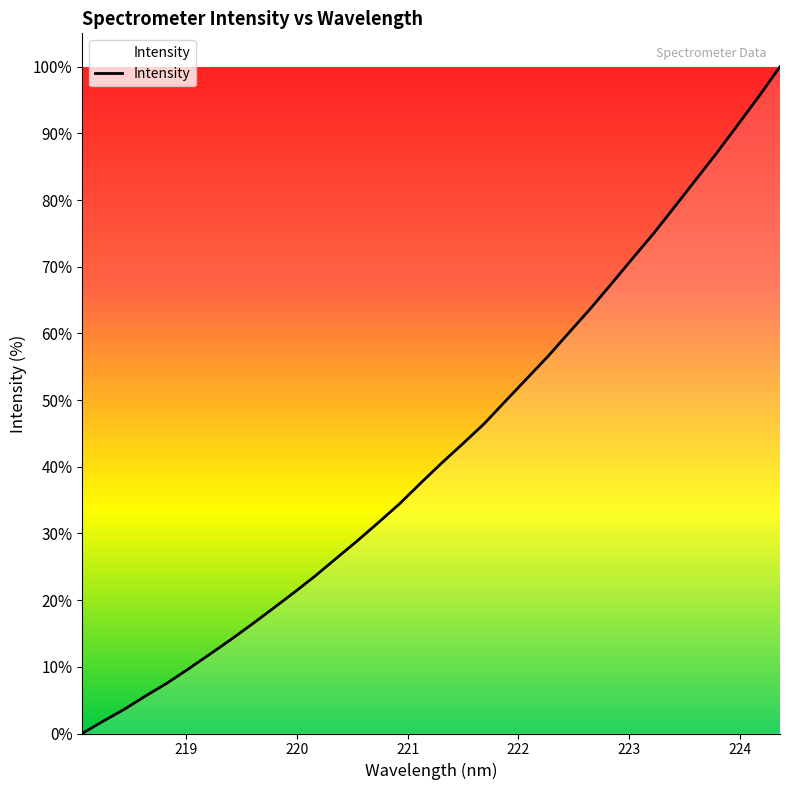

What is the difference between the maximum and minimum values?

100.0